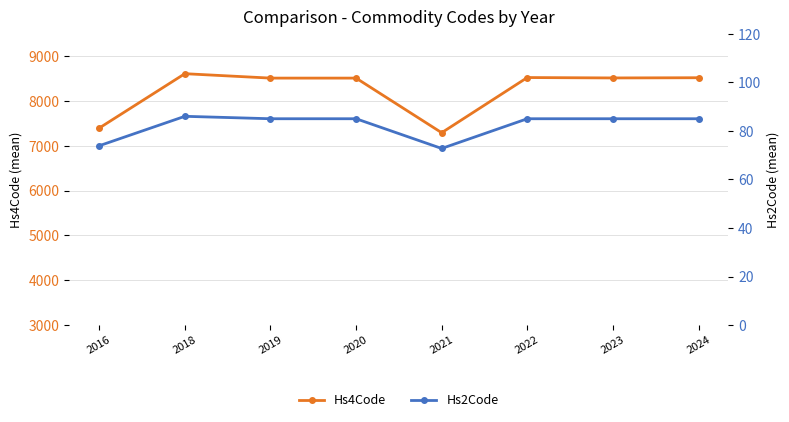

Which label corresponds to the smallest value in the chart?

2021